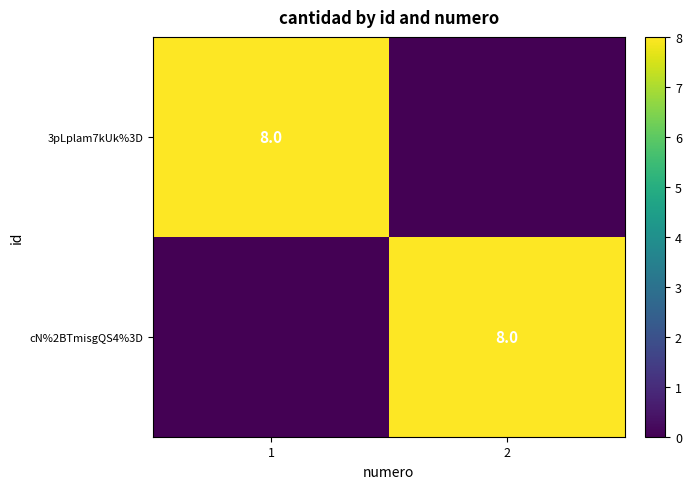

True or false: cN%2BTmisgQS4%3D has a value of 4 at 2.

False